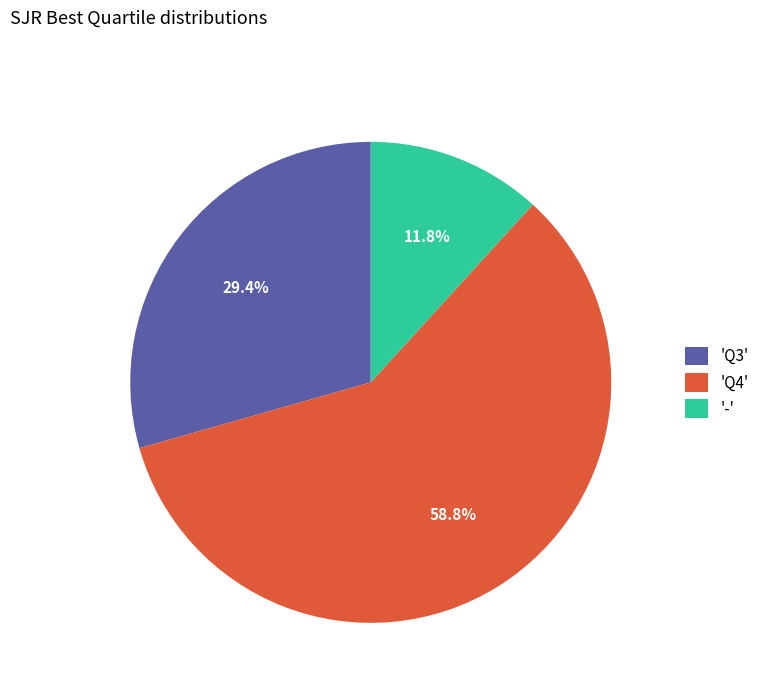

Which category has the smallest portion of the pie?

'-'